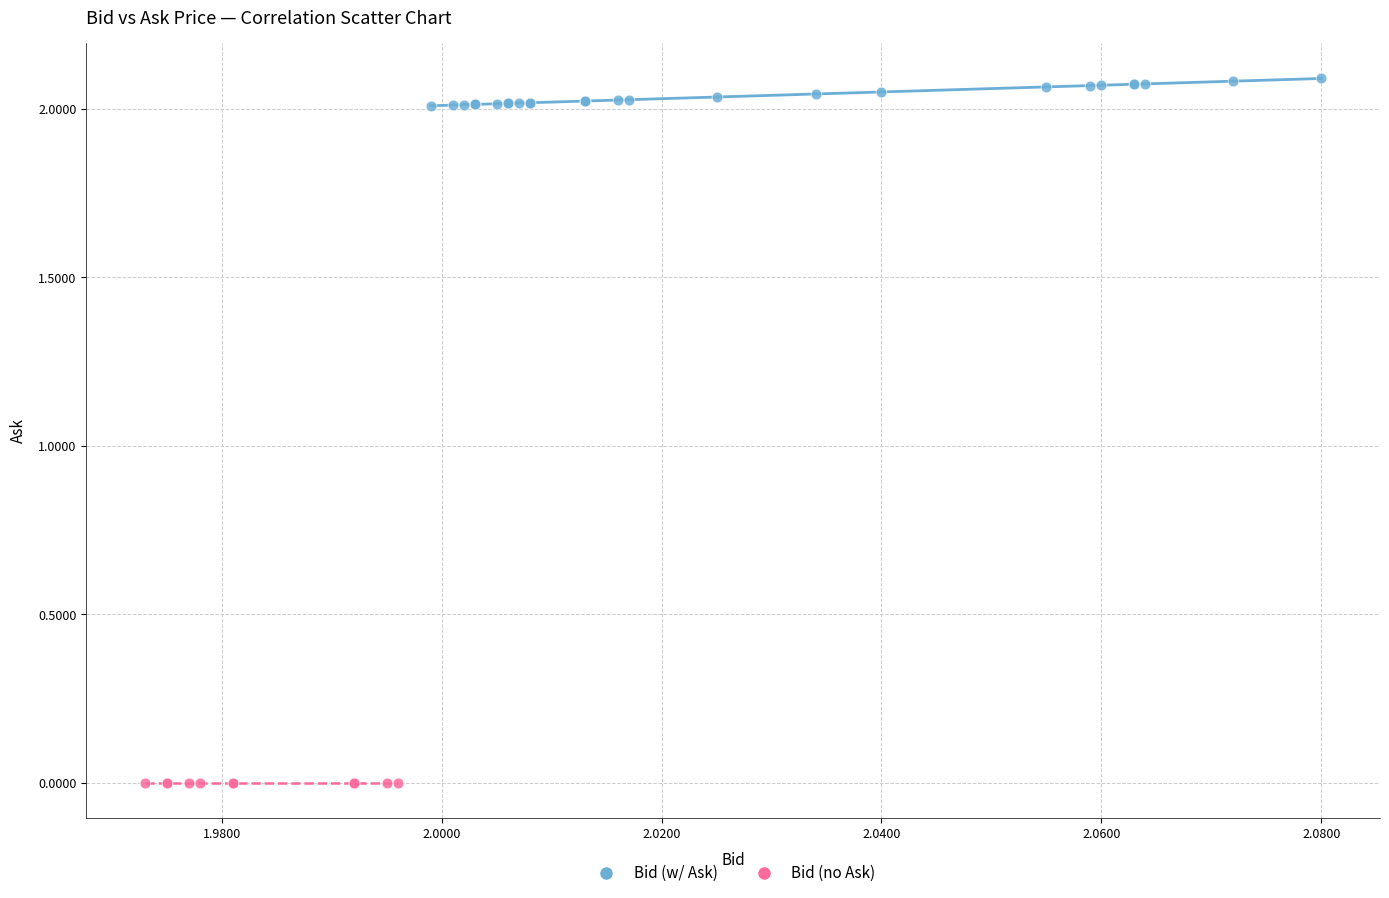

Which series reaches the maximum Y coordinate?

Bid (w/ Ask)